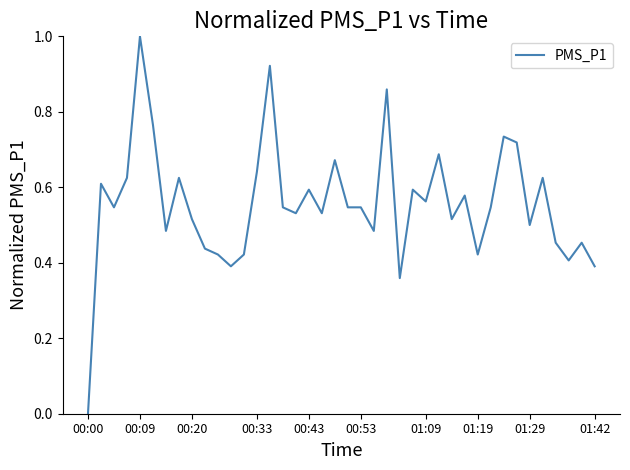

What is the maximum value shown in the chart?

1.0